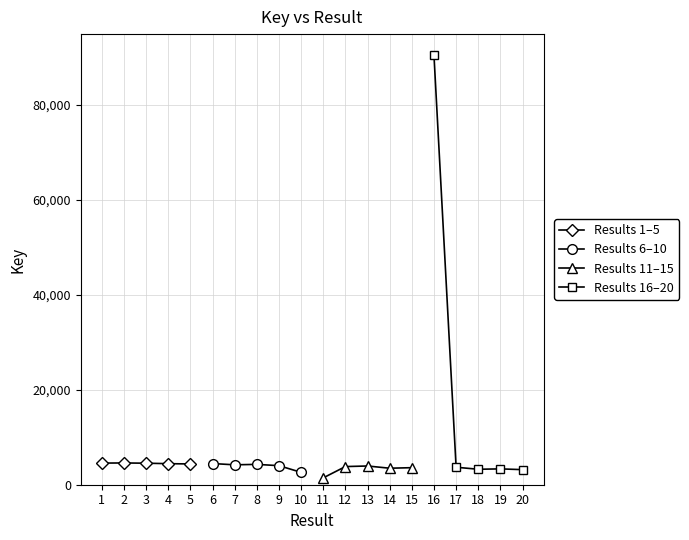

What is the average value of the Results 16–20 series?

20767